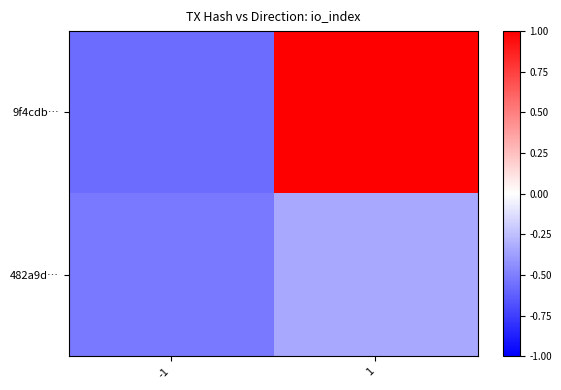

Reading left to right, transcribe all the data shown in this chart.

9f4cdb…: -1=-0.6	1=1.4
482a9d…: -1=-0.5	1=-0.3